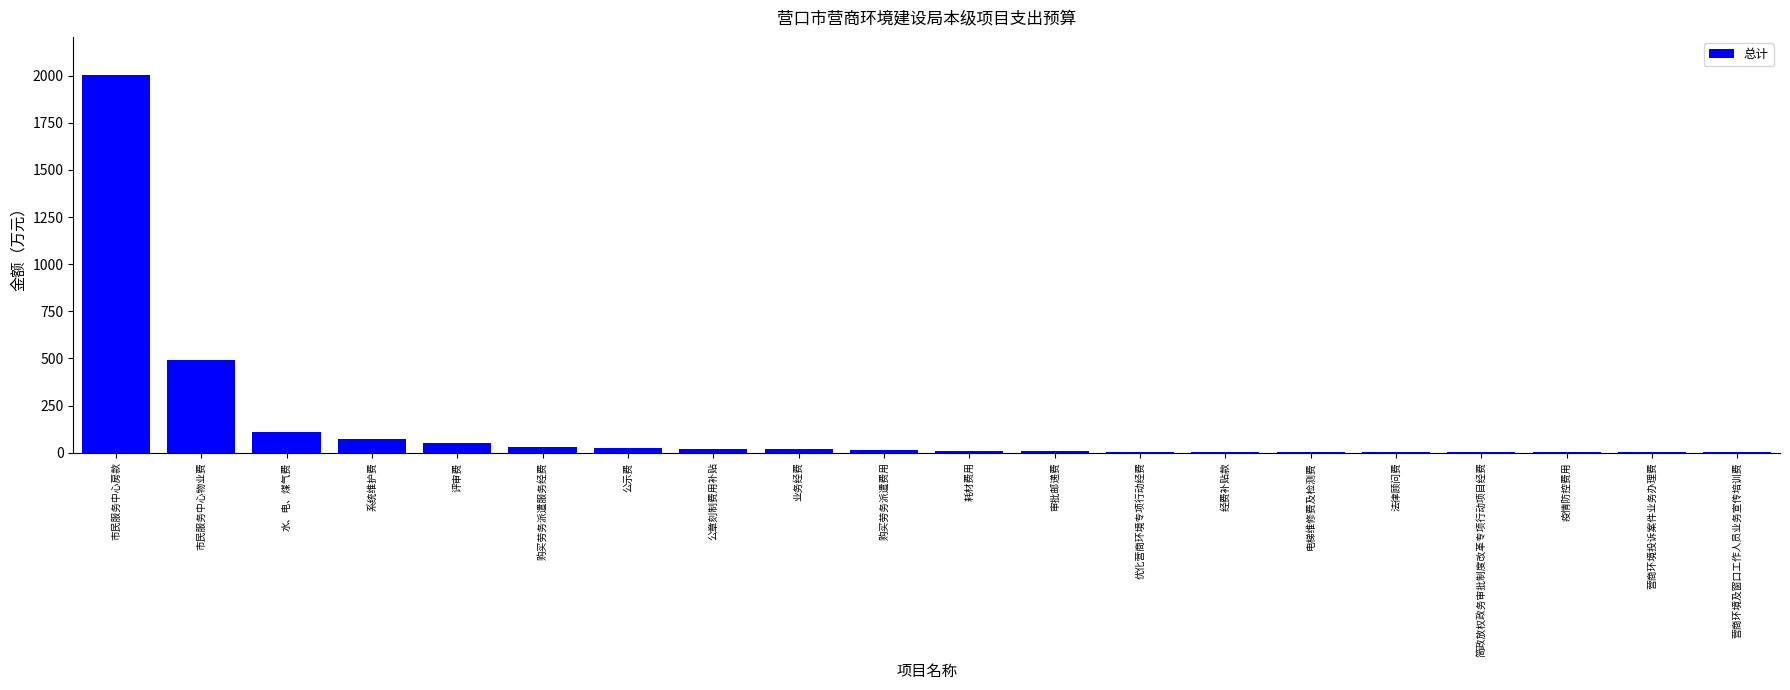

Approximately how many times larger is the value at 市民服务中心物业费 compared to 简政放权政务审批制度改革专项行动项目经费?

163.3